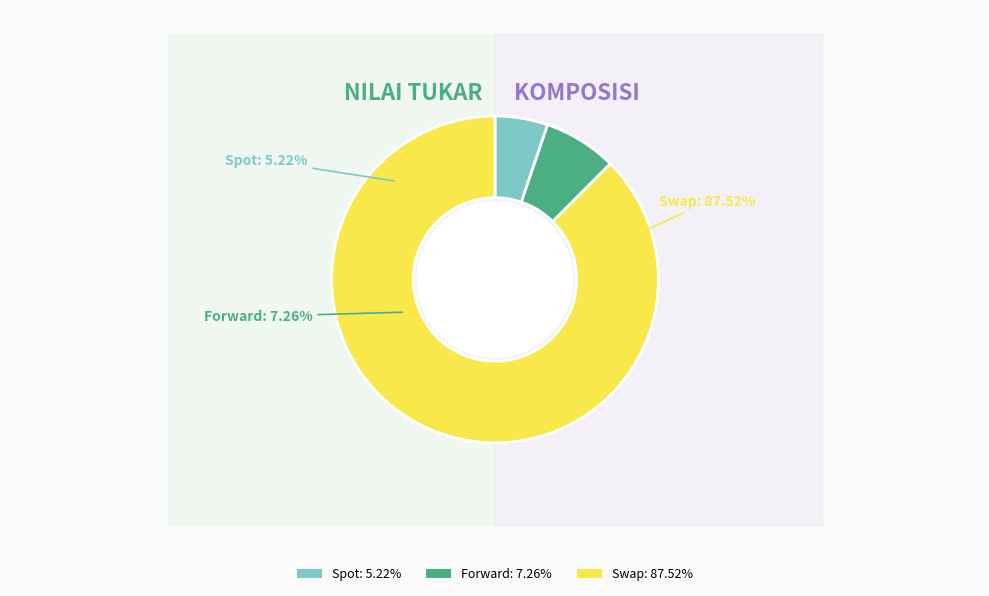

True or false: Spot accounts for 5% of the total.

True